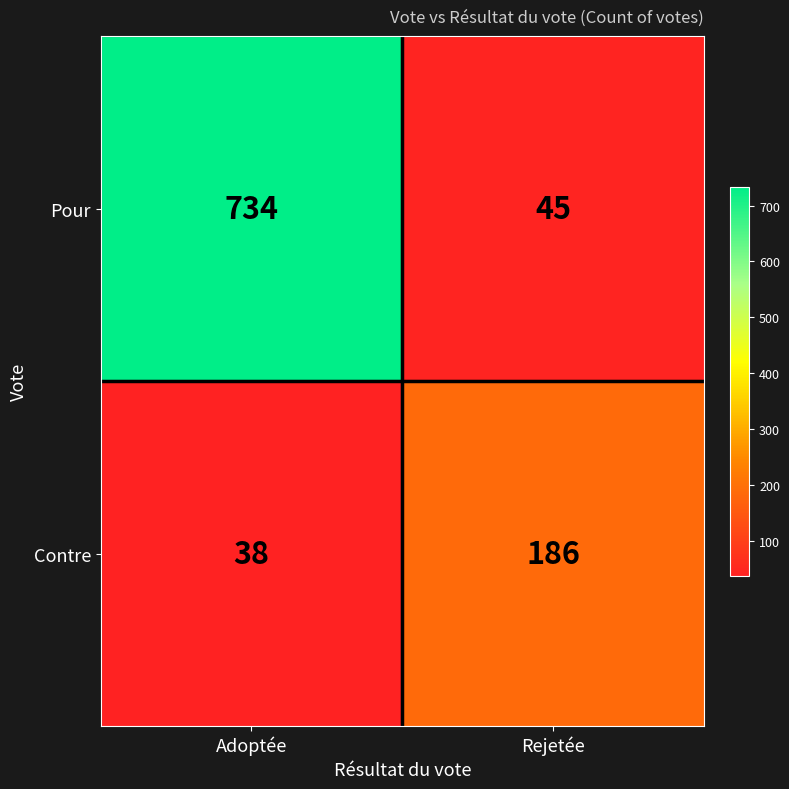

What is the average value of the Contre series?

112